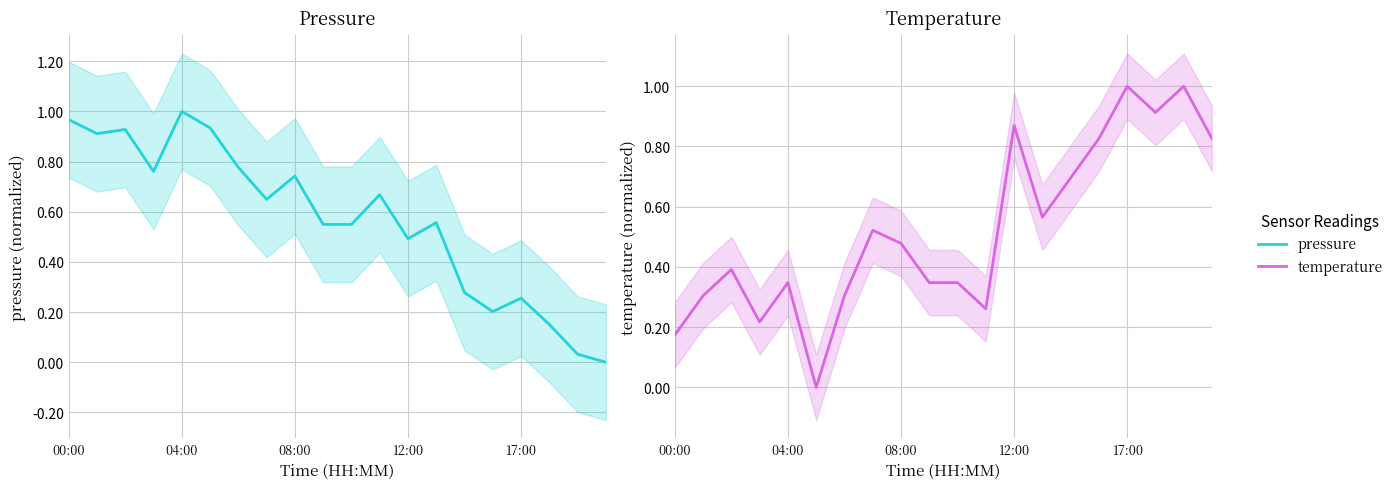

How many lines are shown in the chart?

2